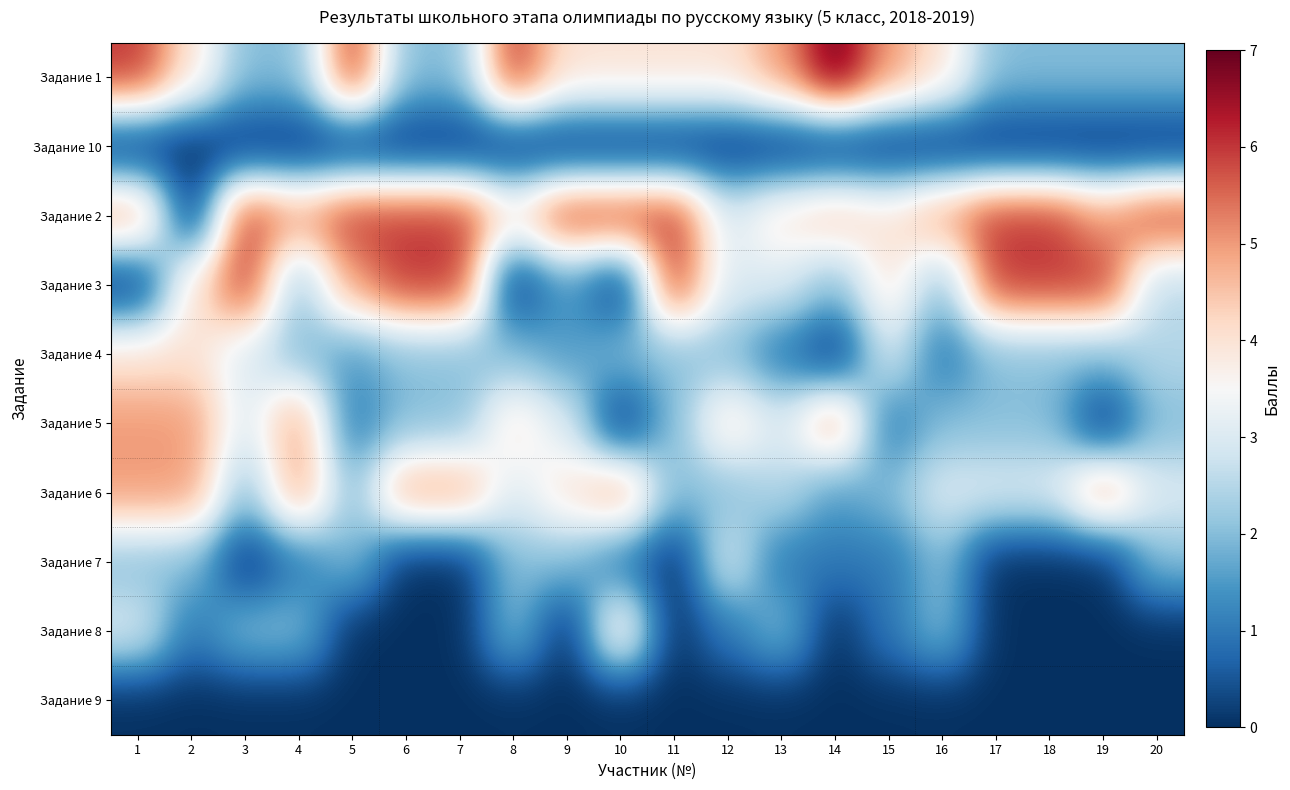

How many data points does each series have?

20